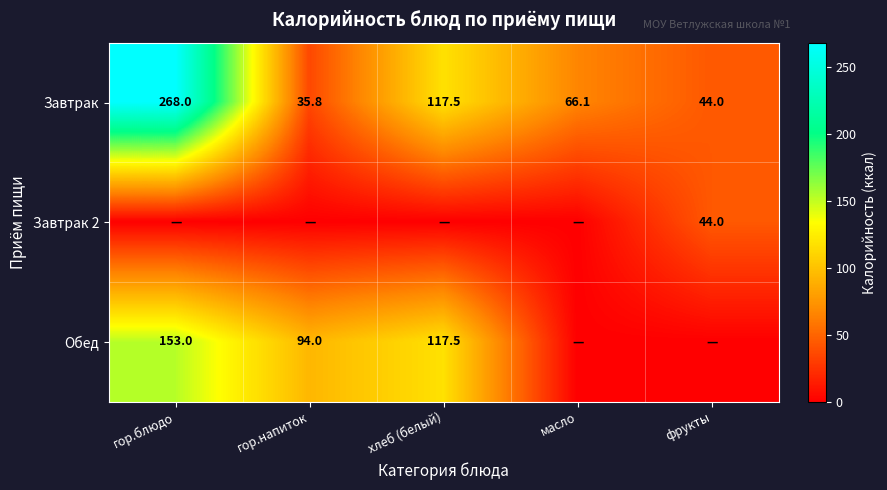

What is the difference between the Обед values at гор.блюдо and хлеб (белый)?

35.5